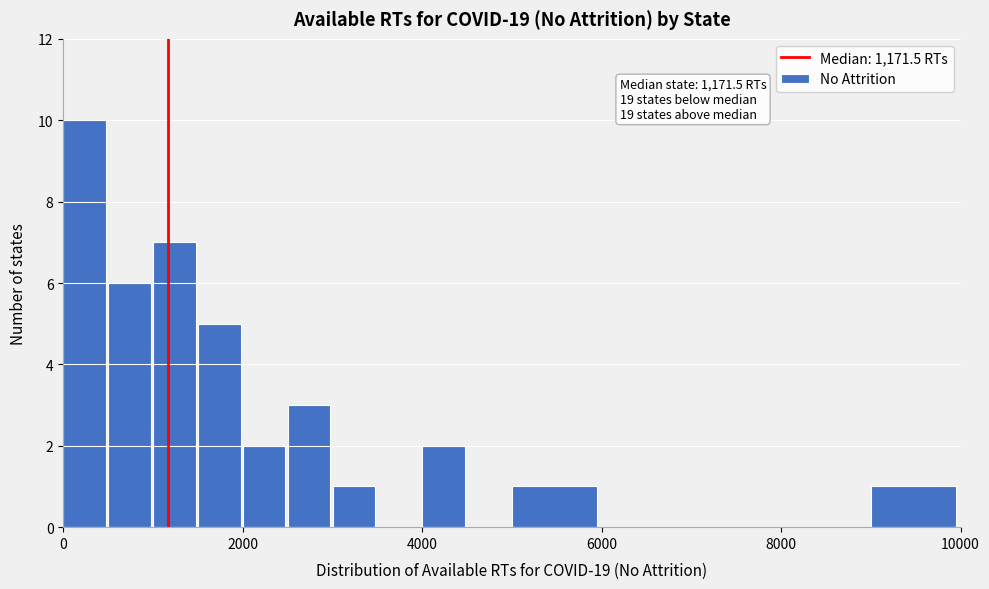

Read against the x-axis, roughly where is the centre of the tallest bar?

200